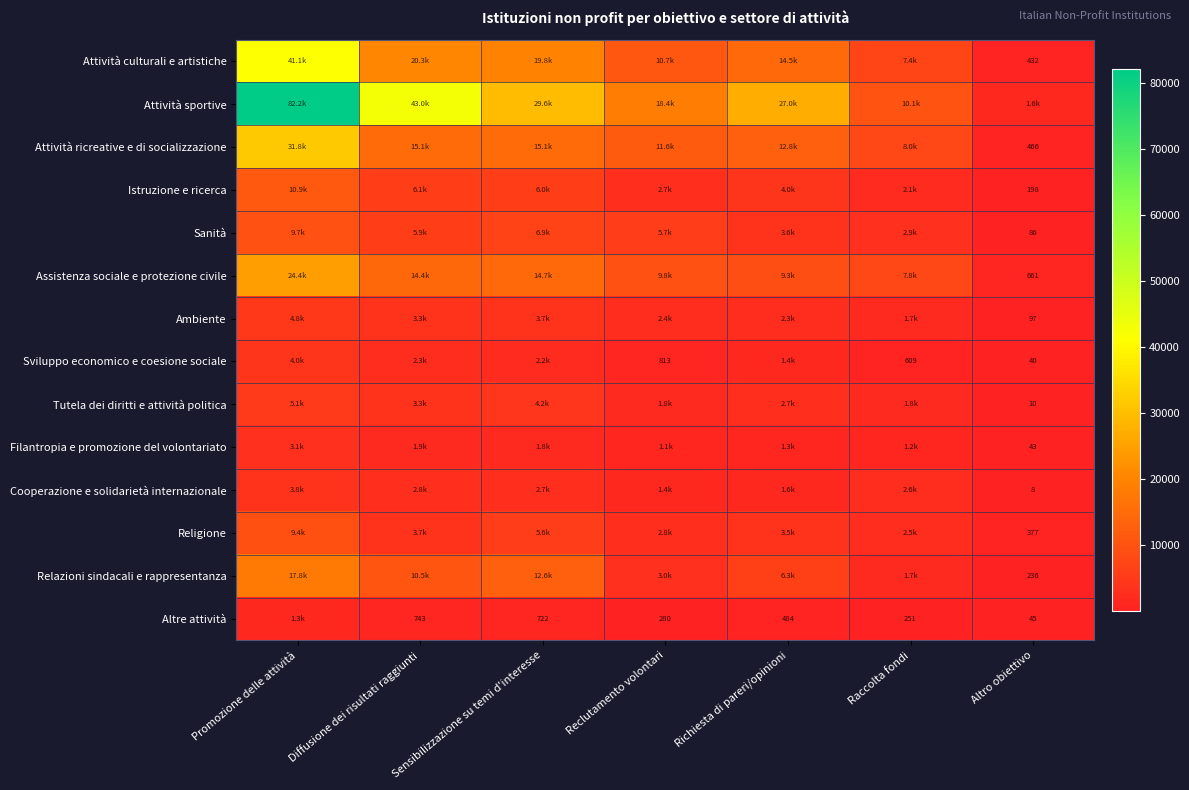

What is the difference between the second highest and second lowest values in the Attività culturali e artistiche series?

12968.5